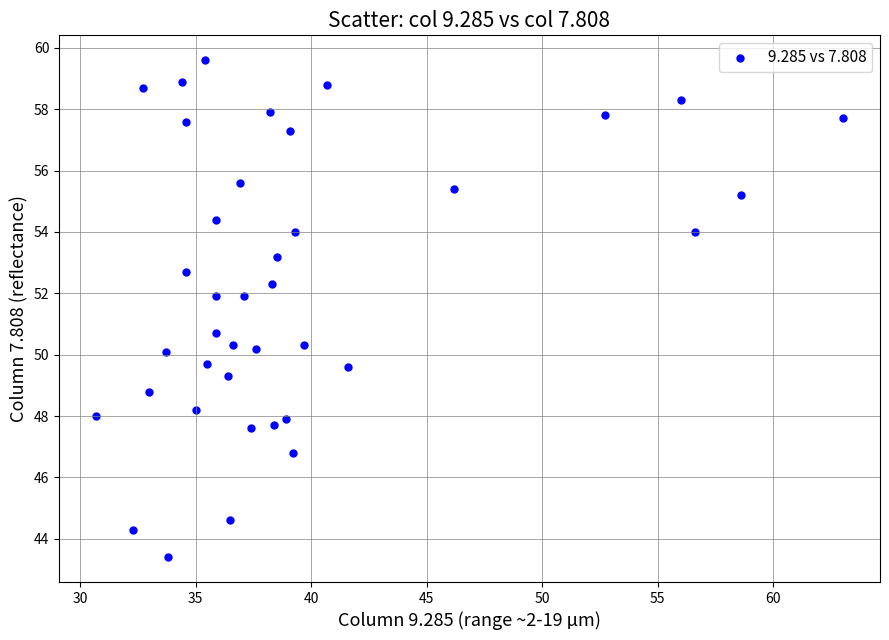

What is the range of Y values (max minus min)?

16.2